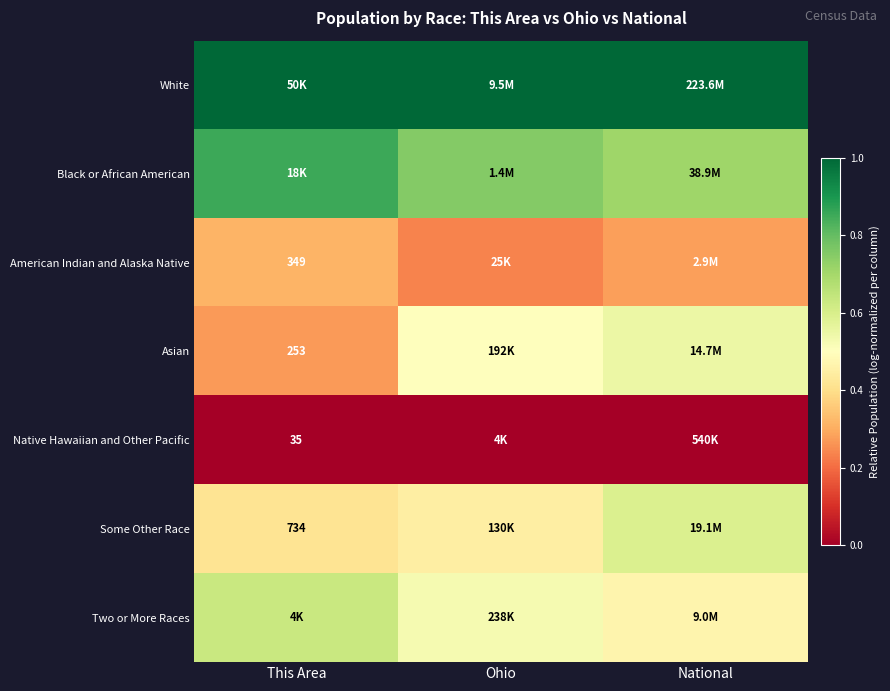

Is the value of Asian at This Area greater than the value of Some Other Race at This Area?

No